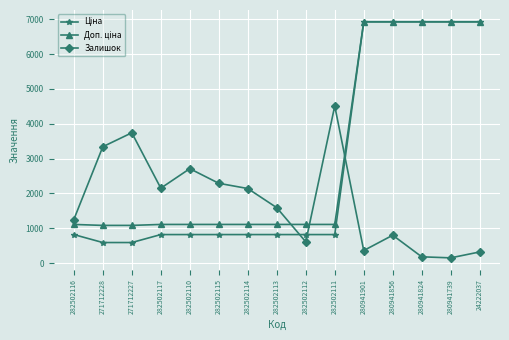

What is the smallest value displayed?

150.0